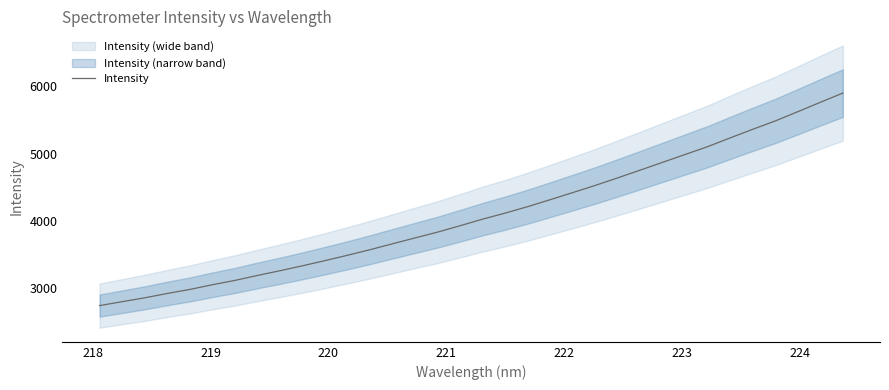

What is the maximum value for Intensity?

5901.4